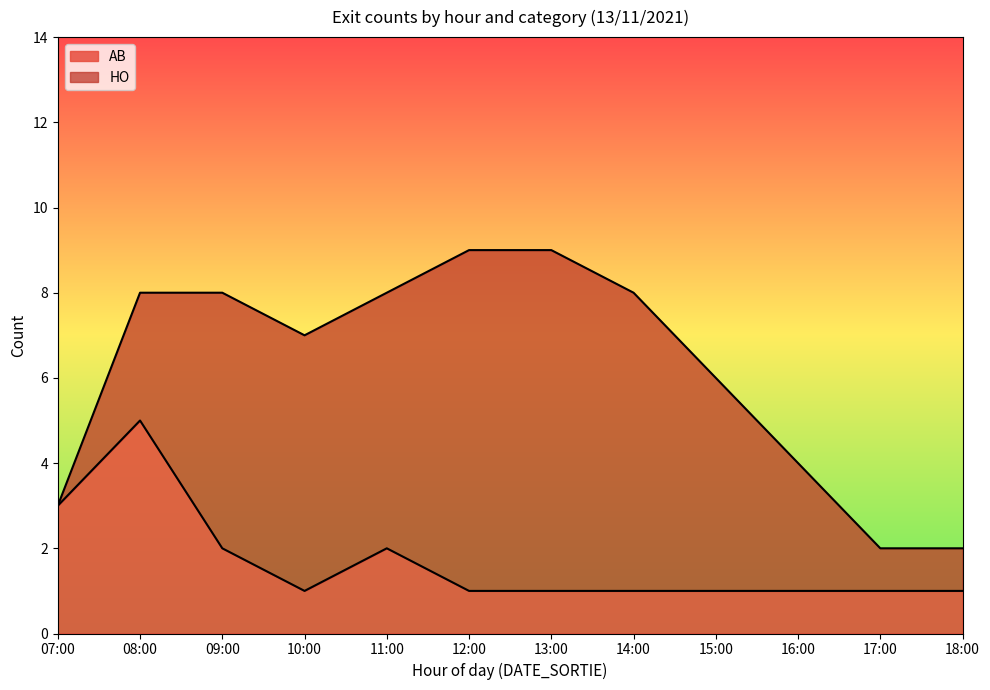

How many lines are shown in the chart?

2